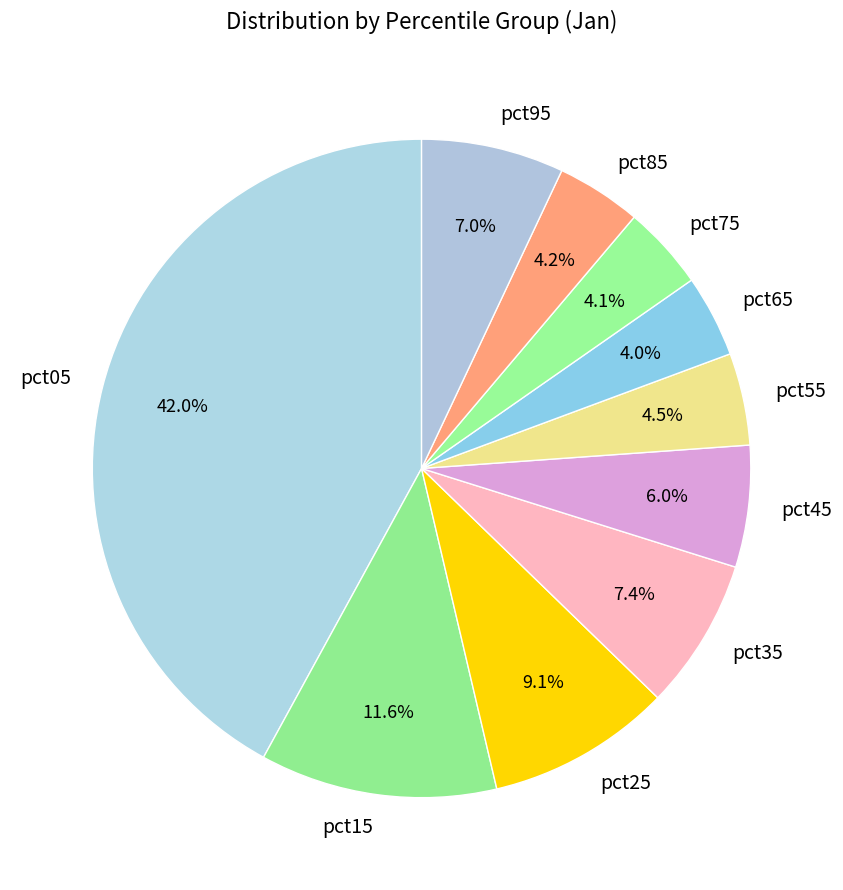

Count the number of slices in the pie.

10